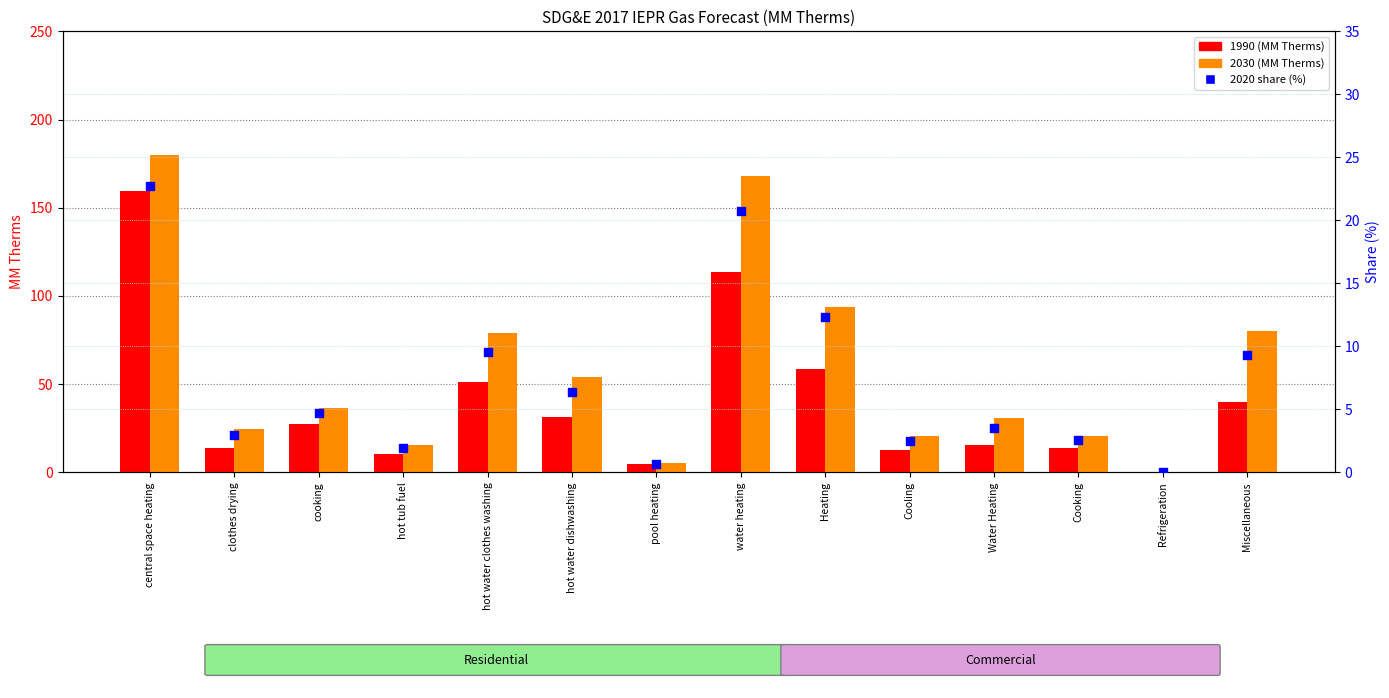

Which series contains the lowest Y value?

2020 share (%)